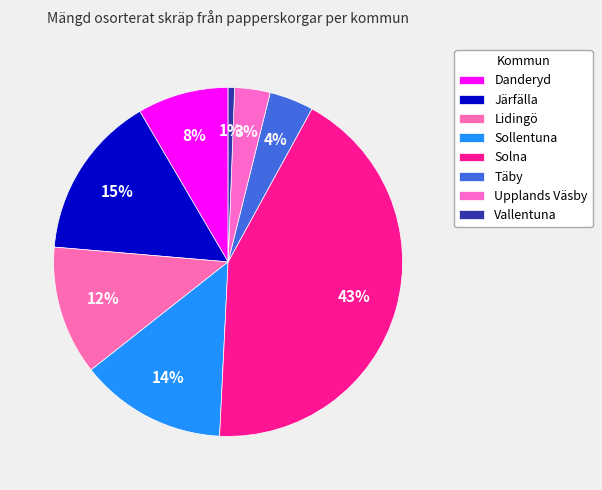

What is the change in value from Lidingö to Täby?

-263.2